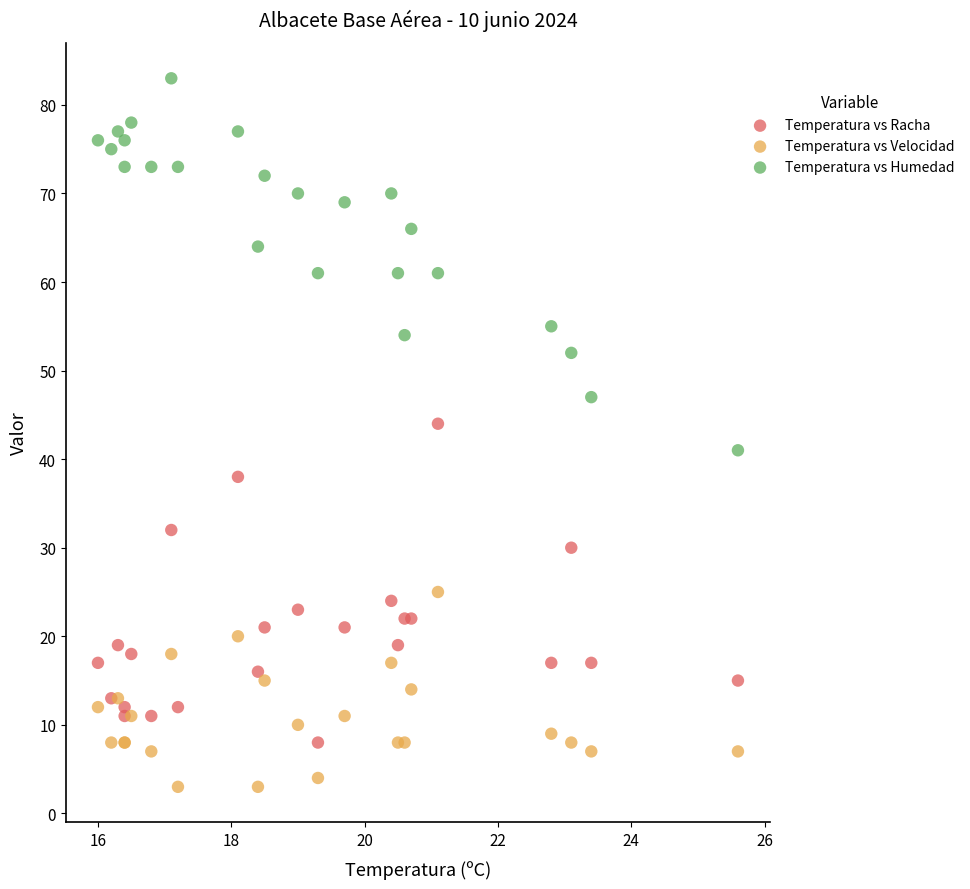

Which series contains the lowest Y value?

Temperatura vs Velocidad